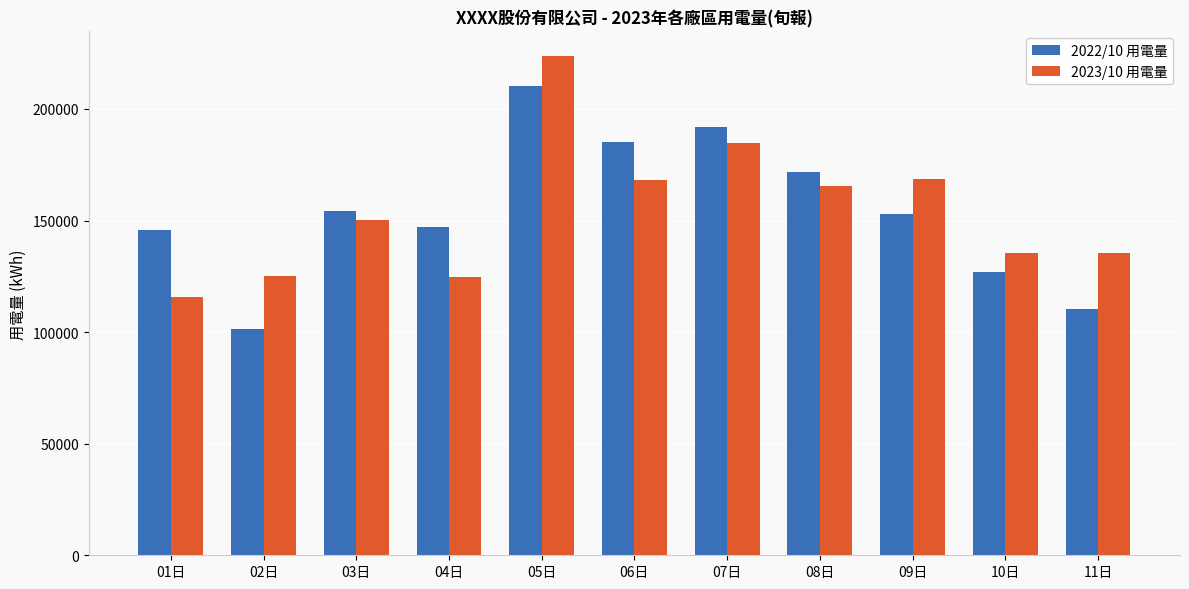

At 11日, list the series in order from smallest to largest.

2022/10 用電量, 2023/10 用電量